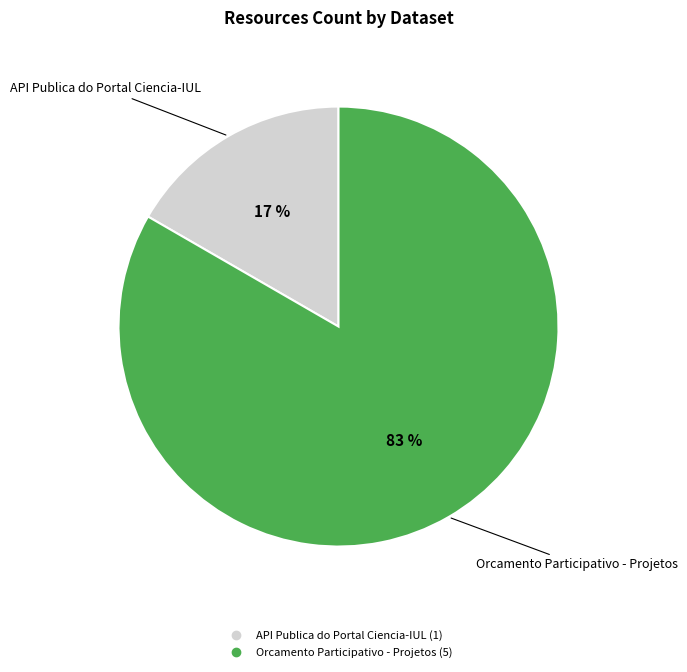

What percentage is the API Publica do Portal Ciencia-IUL slice, to the nearest percent?

17%